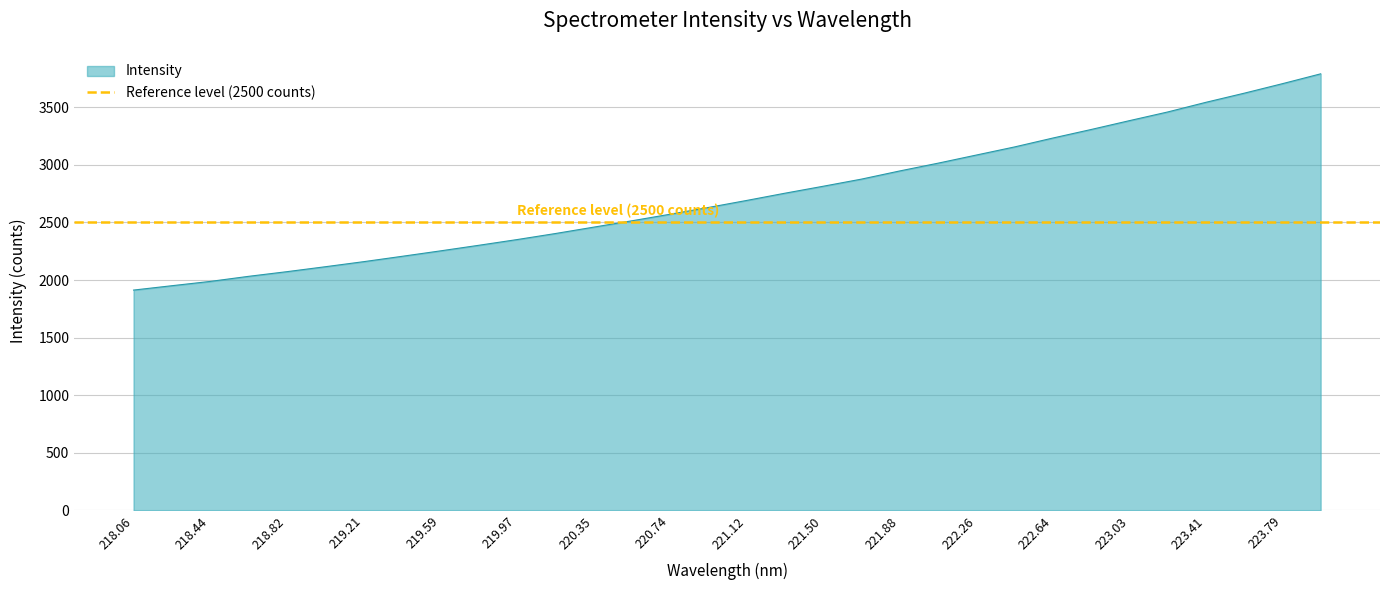

What is the difference between the values at 222.4538 and 221.6902?

279.3